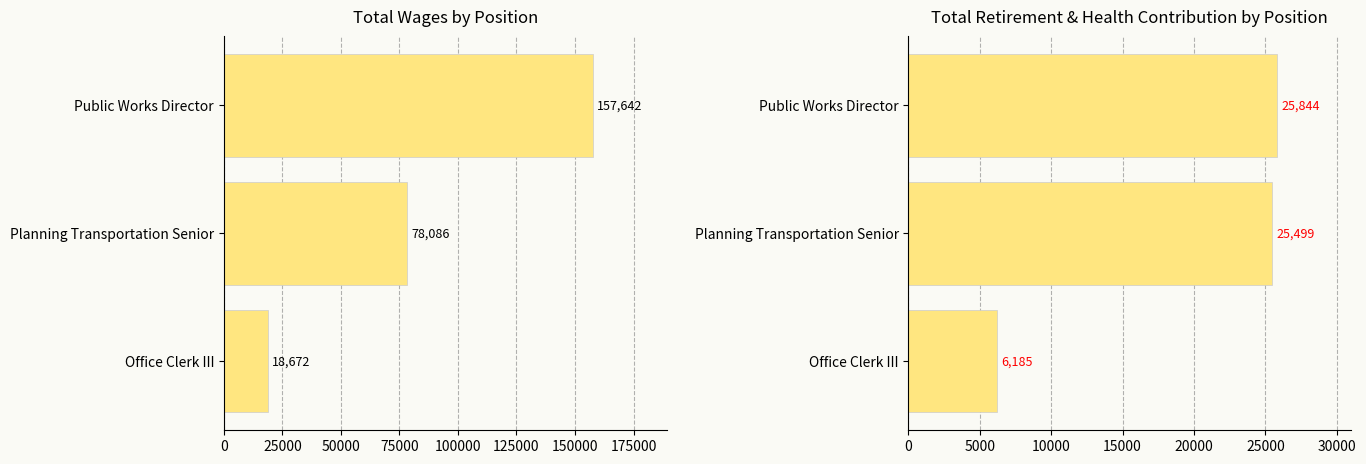

Reading right to left, list all the values displayed in this chart.

Total Wages: 18672	78086	157642
Total Retirement & Health Contribution: 6185	25499	25844